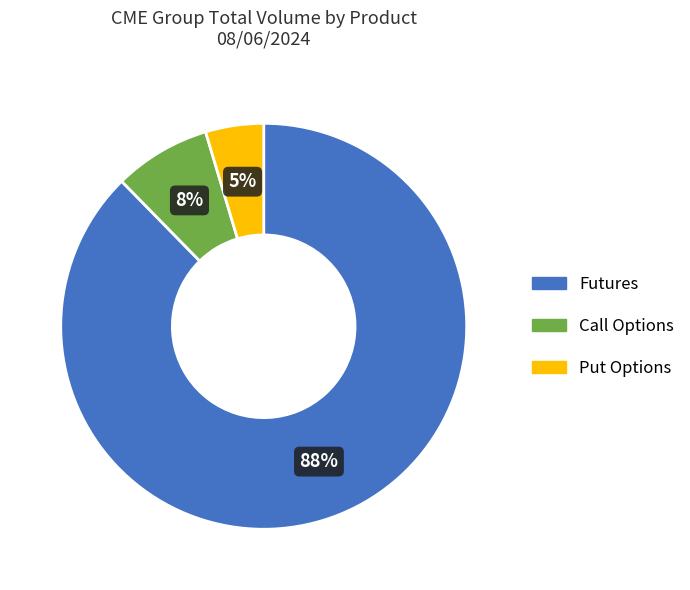

Is there any slice that represents more than half of the pie?

Yes